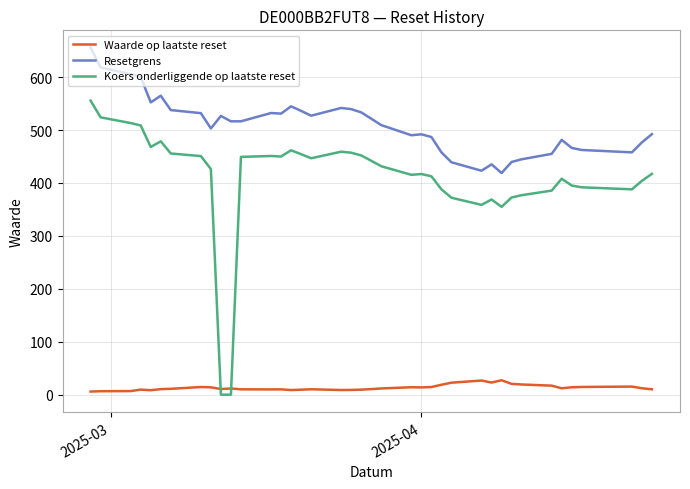

What is the sum of all Waarde op laatste reset values?

513.7